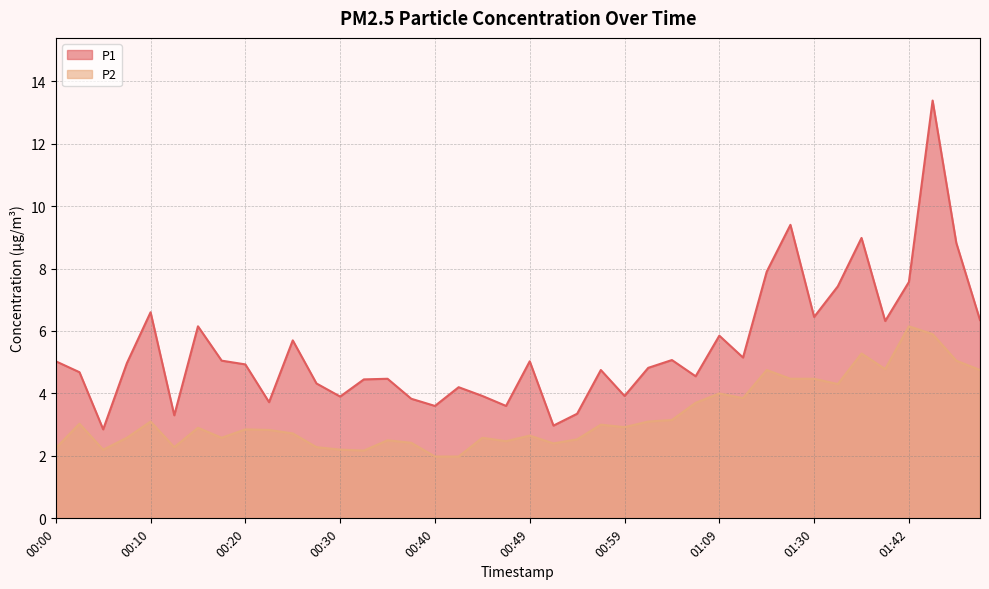

What is the difference between the maximum and minimum values in the P2 series?

4.2